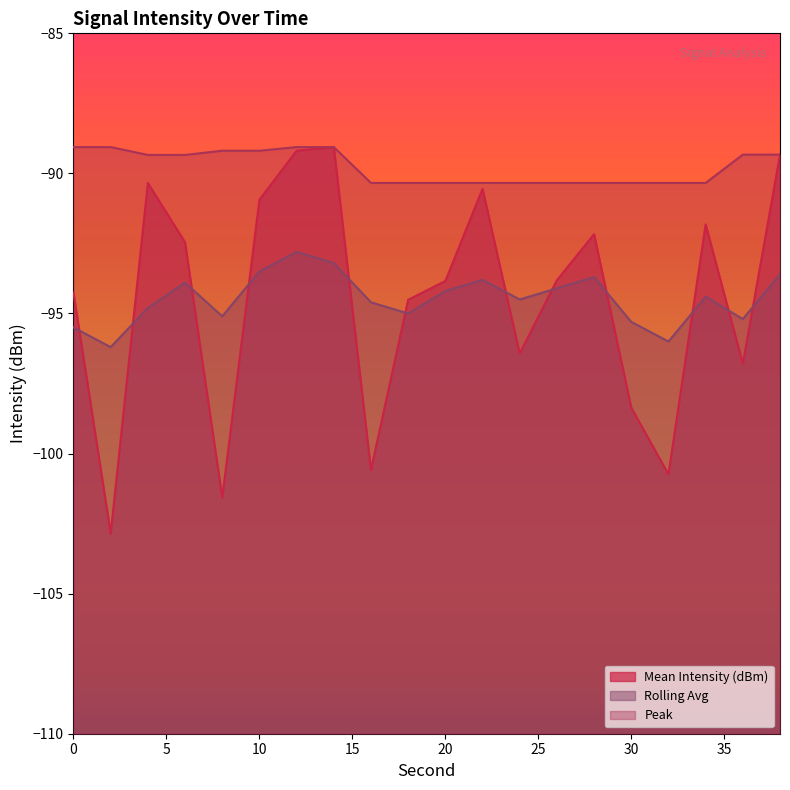

What is the value of the Mean Intensity (dBm) point at the 2nd from the left?

-102.8